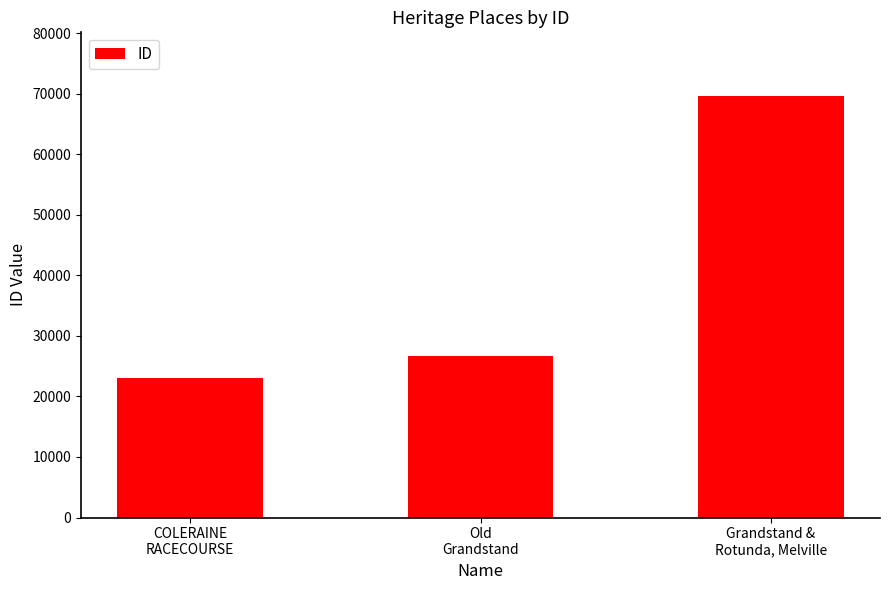

What is the label of the 3rd bar from the right?

COLERAINE
RACECOURSE